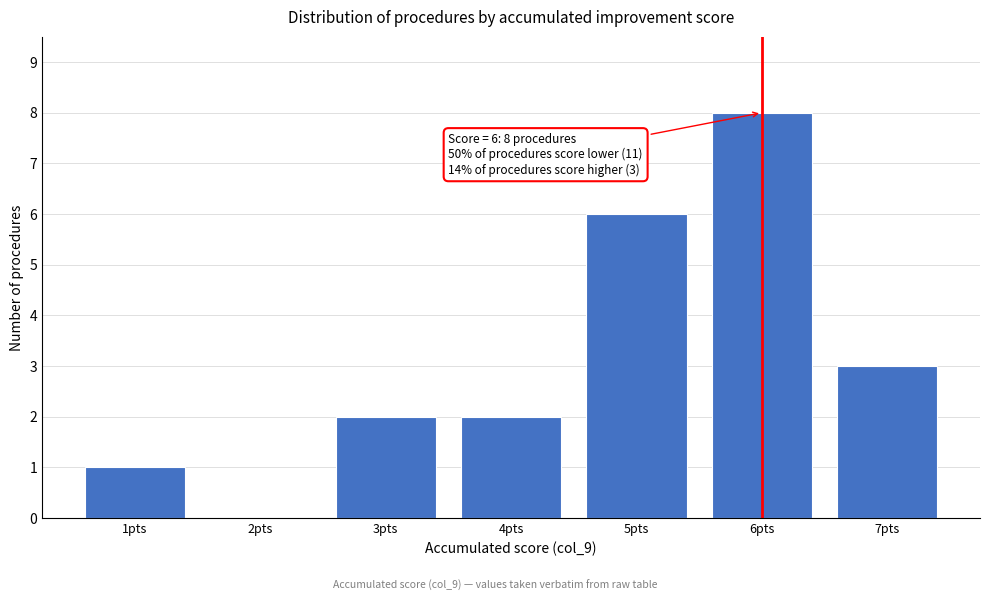

Reading left to right, list all the values displayed in this chart.

1pts=1	2pts=0	3pts=2	4pts=2	5pts=6	6pts=8	7pts=3